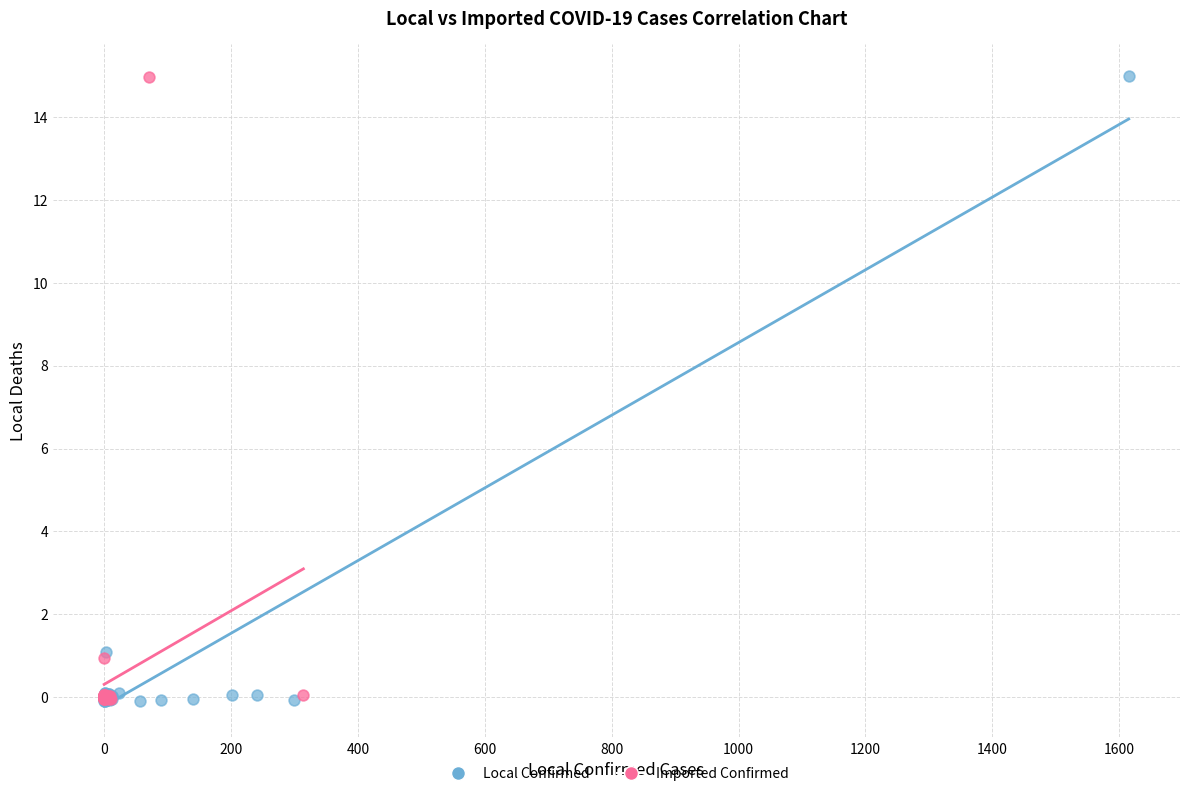

Which series has the largest Y range (max minus min)?

Local Confirmed